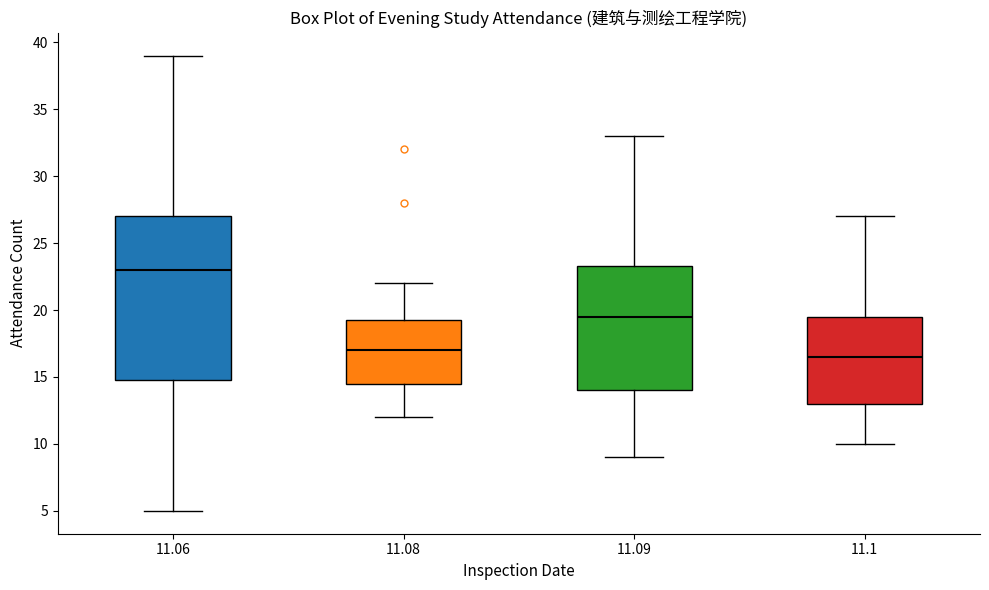

Where is the upper edge of the box at x = 11.09 on the y-axis? The values are not printed on the chart, so give them approximately, as read against the axis.

23.5